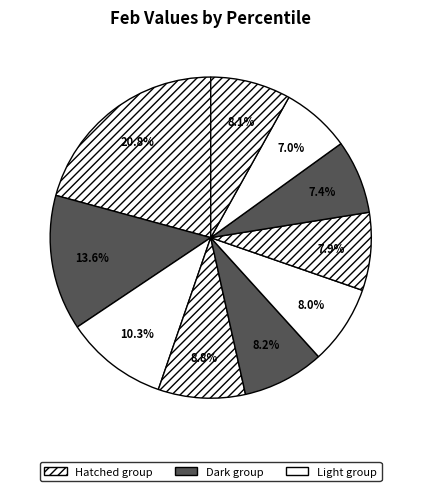

How many slices are in this pie chart?

10